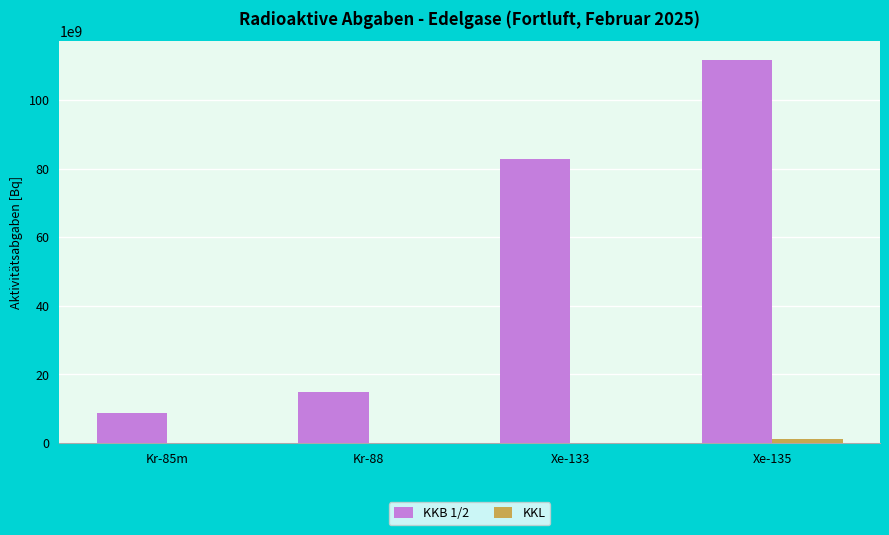

Which label corresponds to the largest value in the chart?

Xe-135